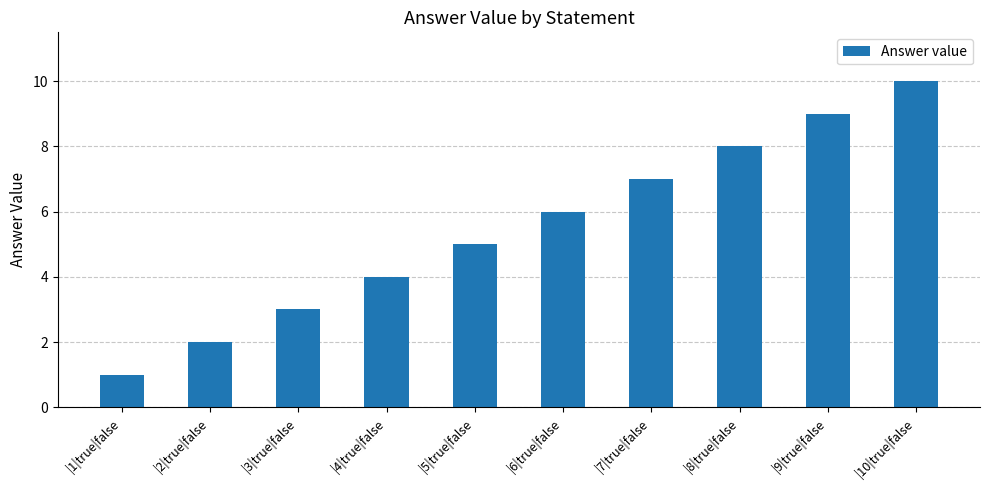

What is the label of the 5th bar from the right?

|6|true|false